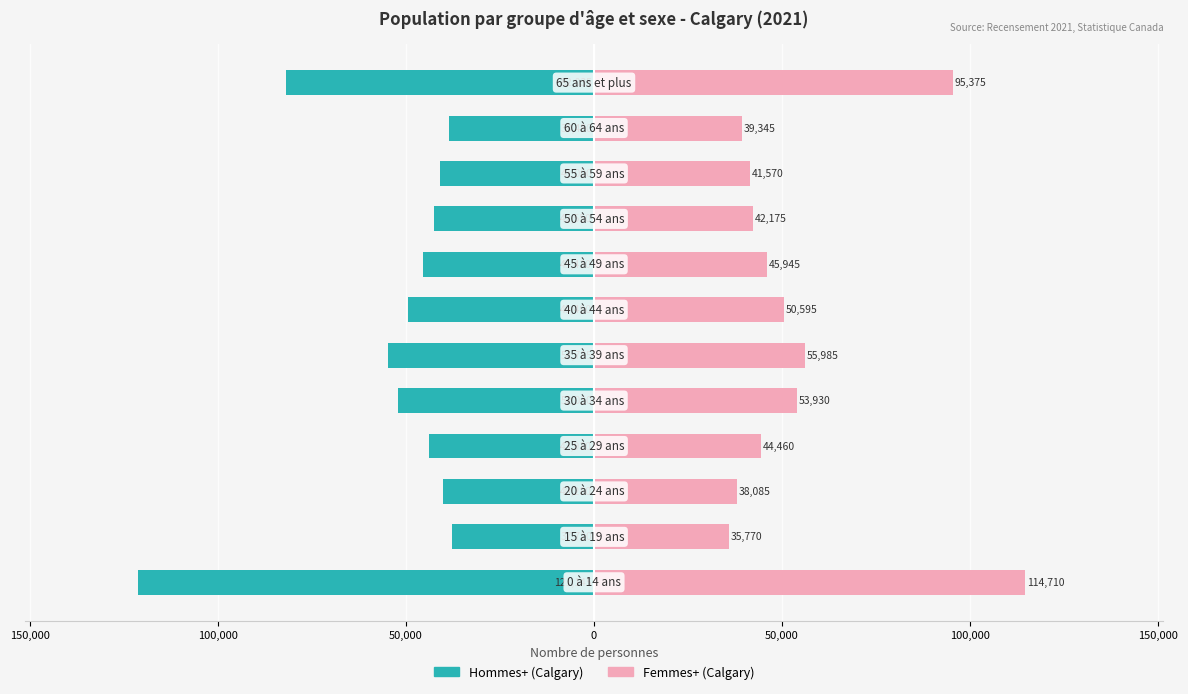

True or false: Hommes+ (Calgary) has a value of -74136 at 50,000.

False